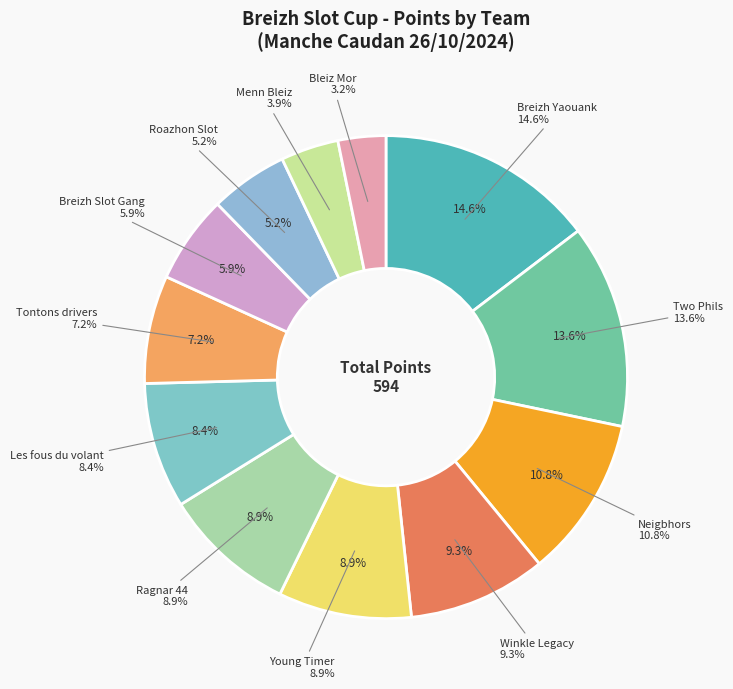

Which category has the smallest portion of the pie?

Bleiz Mor